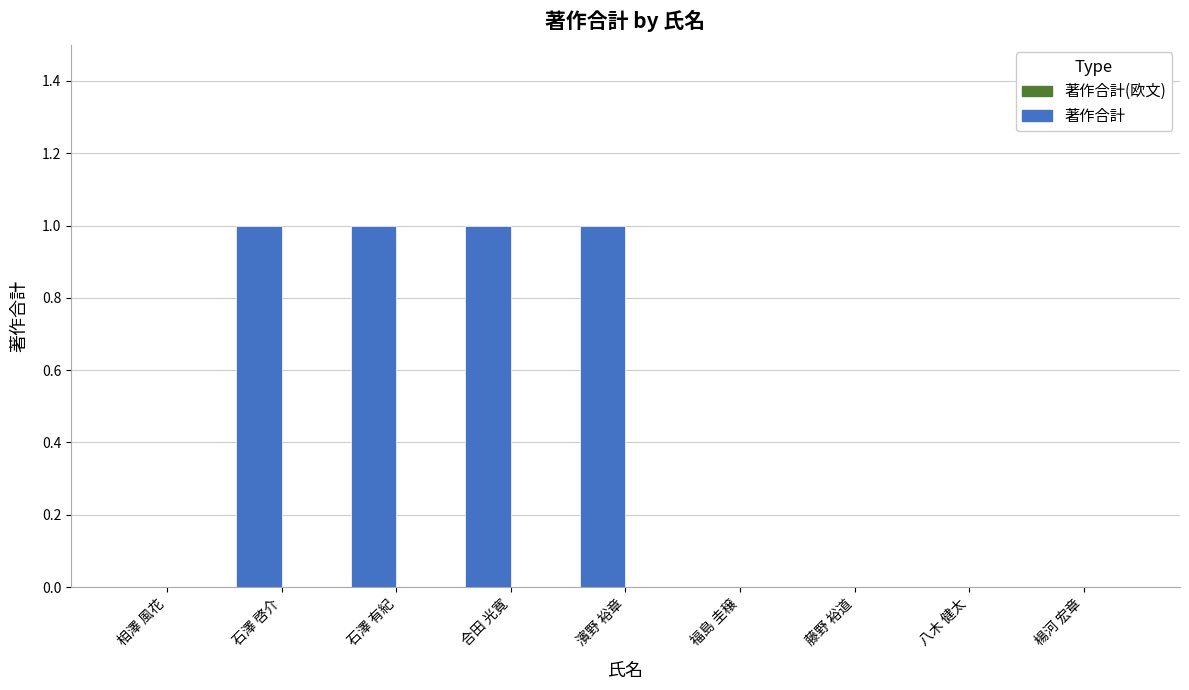

The chart shows a value of 2 at 合田 光寛. True or false?

False